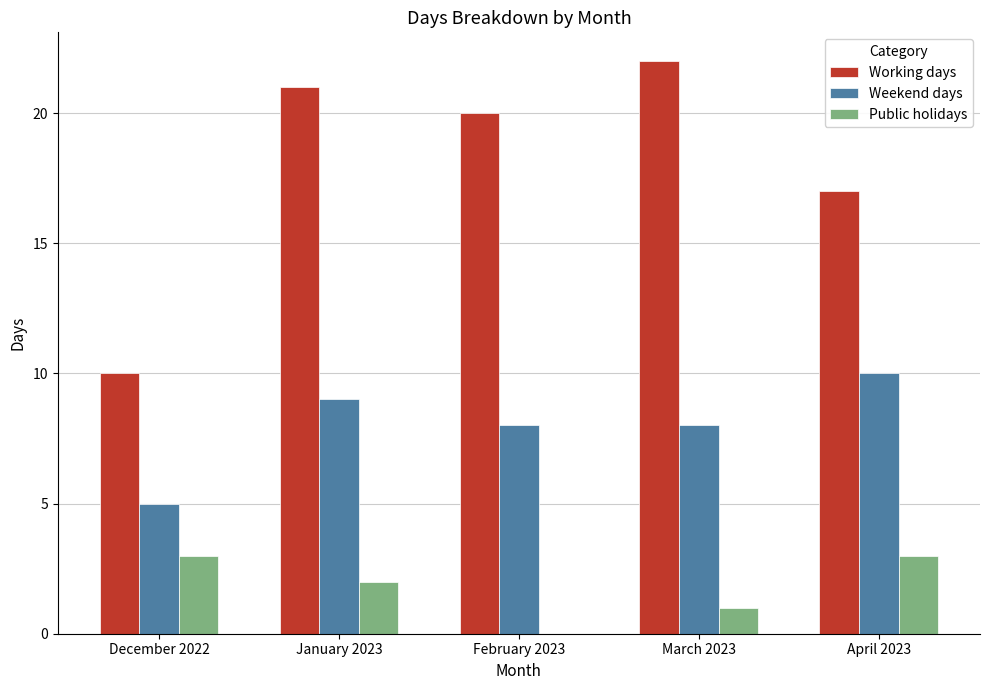

Reading right to left, list all the values displayed in this chart.

Working days: April 2023=17	March 2023=22	February 2023=20	January 2023=21	December 2022=10
Weekend days: April 2023=10	March 2023=8	February 2023=8	January 2023=9	December 2022=5
Public holidays: April 2023=3	March 2023=1	February 2023=0	January 2023=2	December 2022=3